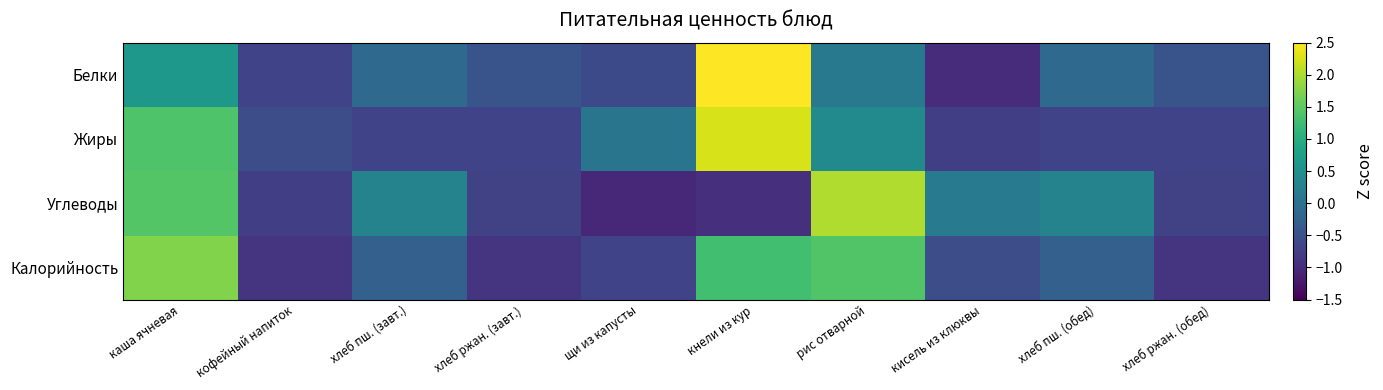

Reading left to right, what are all the values shown in this chart?

Белки: каша ячневая=0.6	кофейный напиток=-0.7	хлеб пш. (завт.)=-0.1	хлеб ржан. (завт.)=-0.5	щи из капусты=-0.6	кнели из кур=2.7	рис отварной=0.1	кисель из клюквы=-1.0	хлеб пш. (обед)=-0.1	хлеб ржан. (обед)=-0.5
Жиры: каша ячневая=1.4	кофейный напиток=-0.6	хлеб пш. (завт.)=-0.7	хлеб ржан. (завт.)=-0.7	щи из капусты=0.0	кнели из кур=2.3	рис отварной=0.4	кисель из клюквы=-0.8	хлеб пш. (обед)=-0.7	хлеб ржан. (обед)=-0.7
Углеводы: каша ячневая=1.4	кофейный напиток=-0.8	хлеб пш. (завт.)=0.3	хлеб ржан. (завт.)=-0.7	щи из капусты=-1.1	кнели из кур=-1.0	рис отварной=2.0	кисель из клюквы=0.2	хлеб пш. (обед)=0.3	хлеб ржан. (обед)=-0.7
Калорийность: каша ячневая=1.7	кофейный напиток=-0.9	хлеб пш. (завт.)=-0.3	хлеб ржан. (завт.)=-0.9	щи из капусты=-0.7	кнели из кур=1.3	рис отварной=1.4	кисель из клюквы=-0.5	хлеб пш. (обед)=-0.3	хлеб ржан. (обед)=-0.9